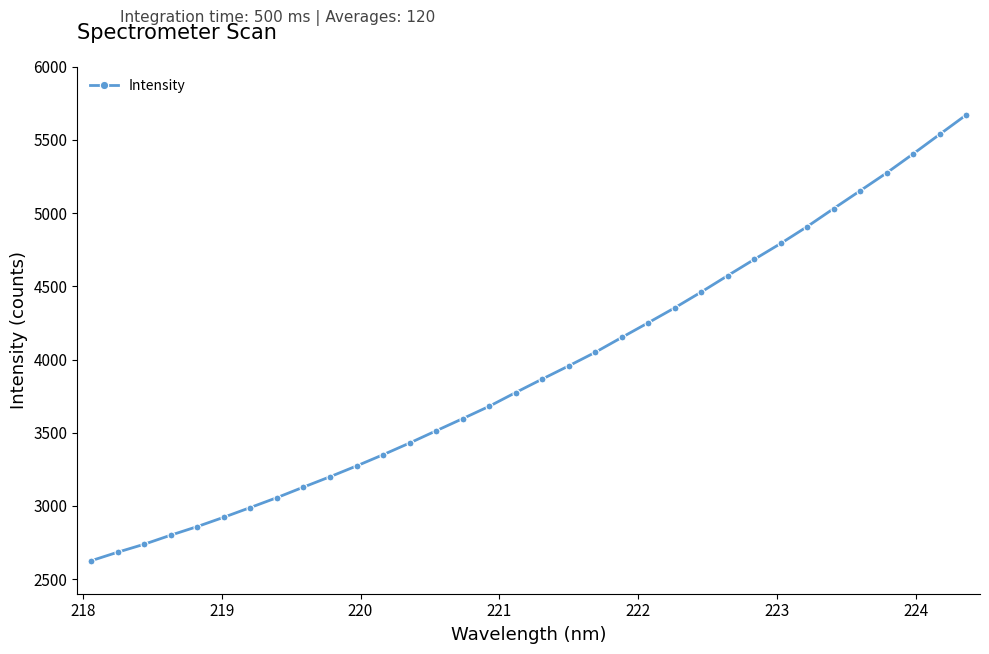

What is the value of the 8th point from the left?

3056.5